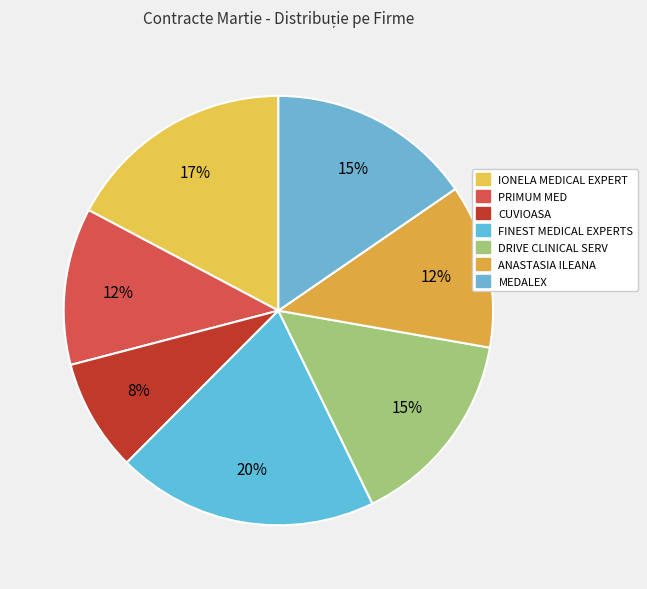

How many slices are in this pie chart?

7